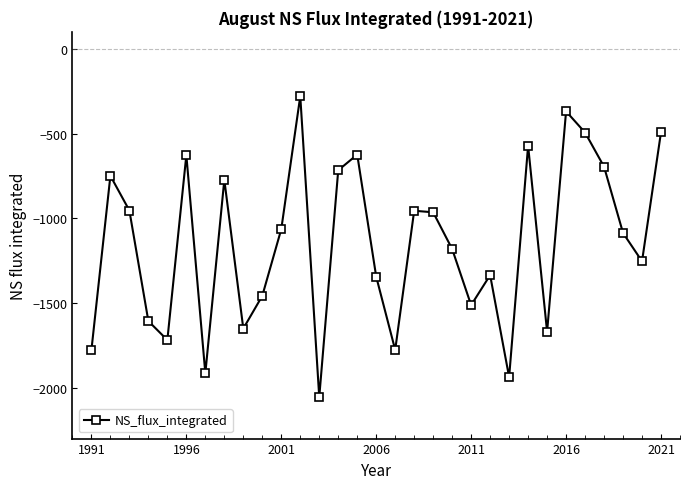

What is the value of the 31st point from the left?

-491.8